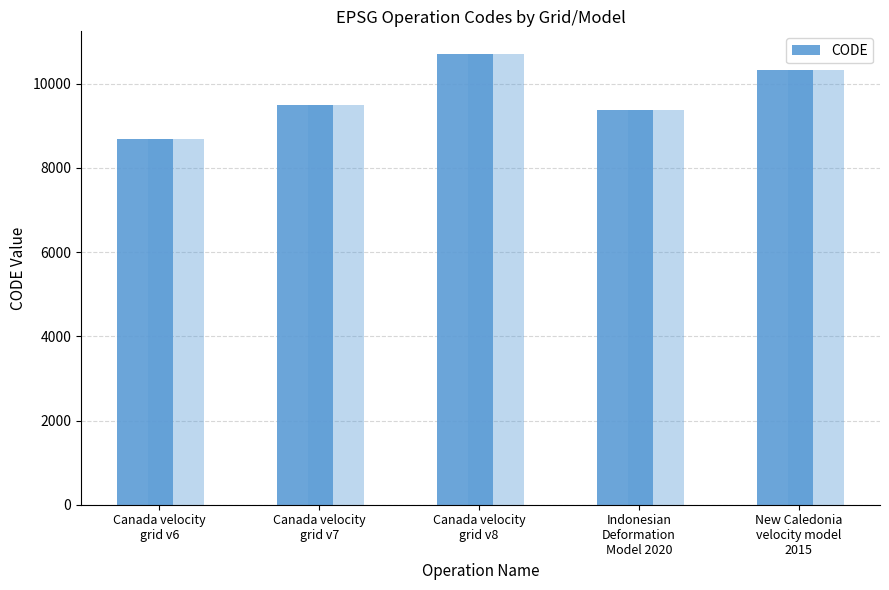

What is the maximum value shown in the chart?

10707